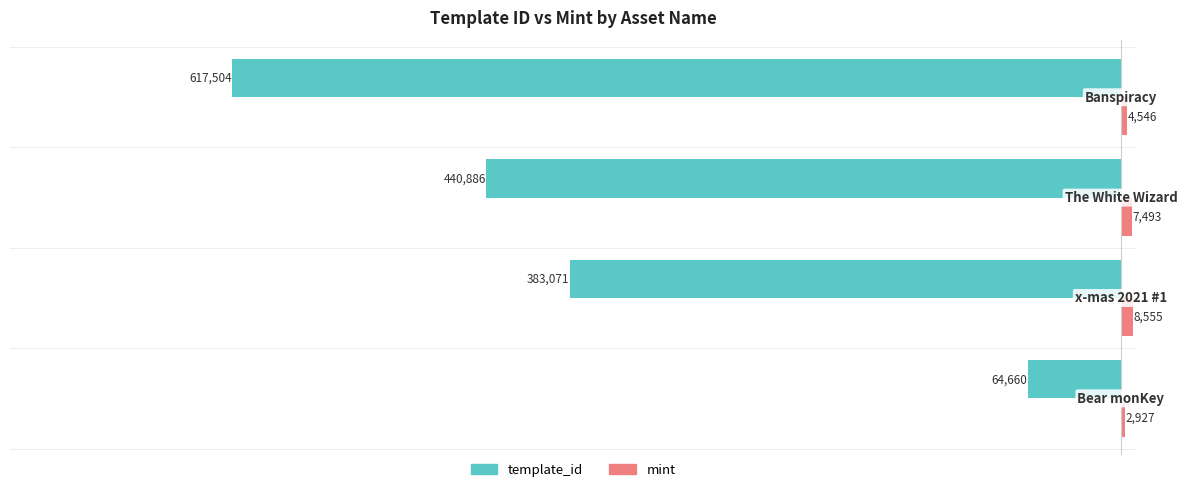

What is the greatest value displayed?

8555